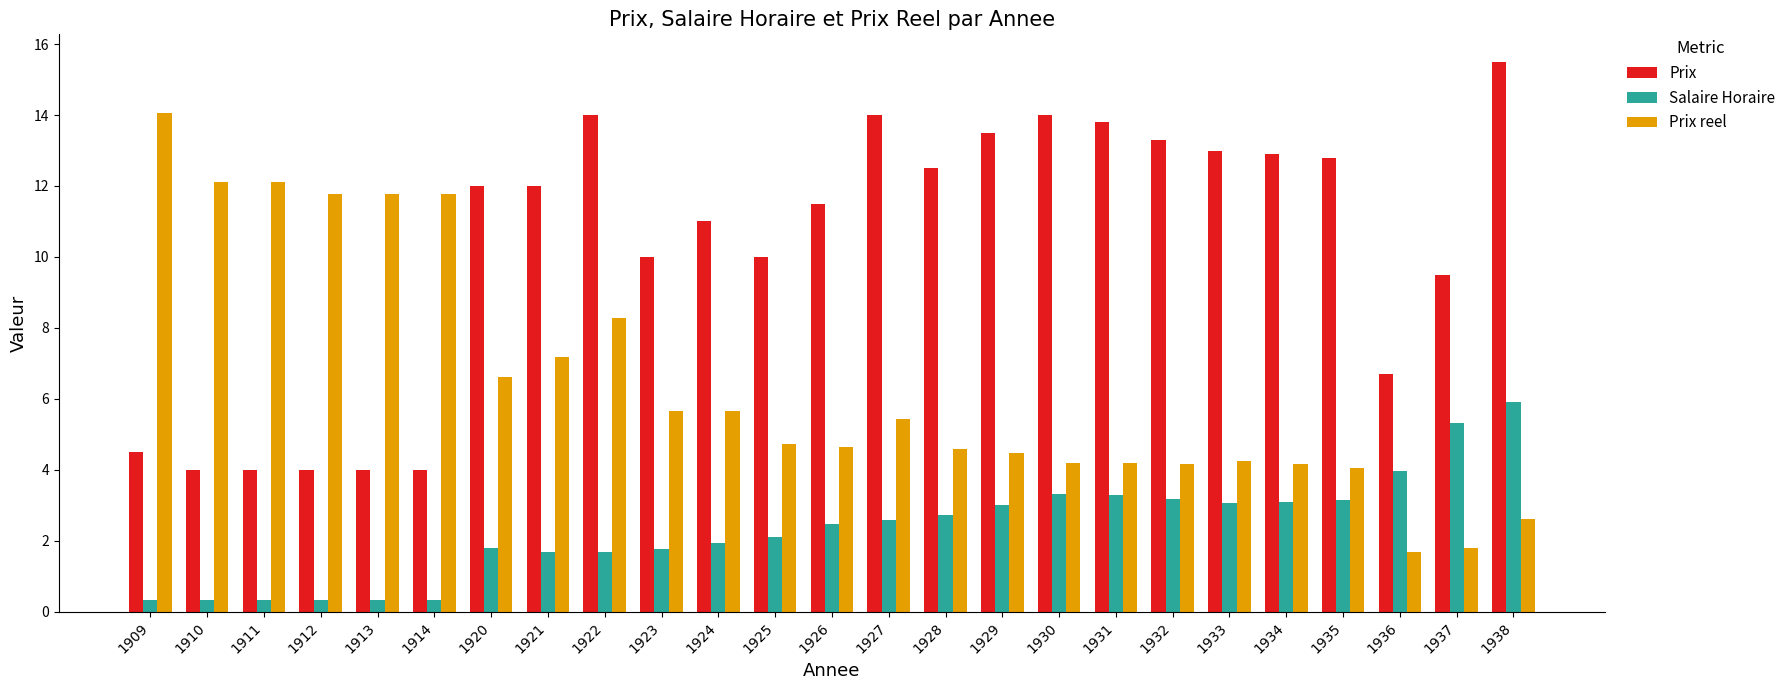

How many data points in Prix are less than 12?

12